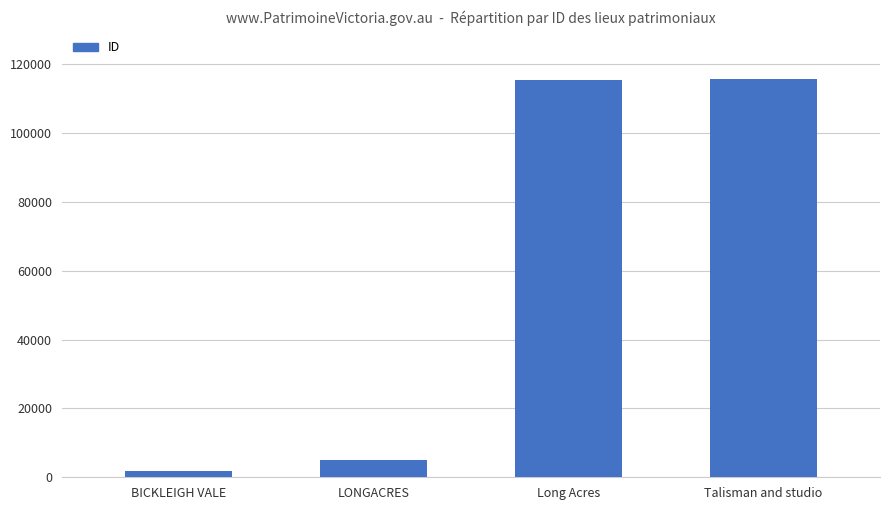

What is the label of the 3rd bar from the left?

Long Acres